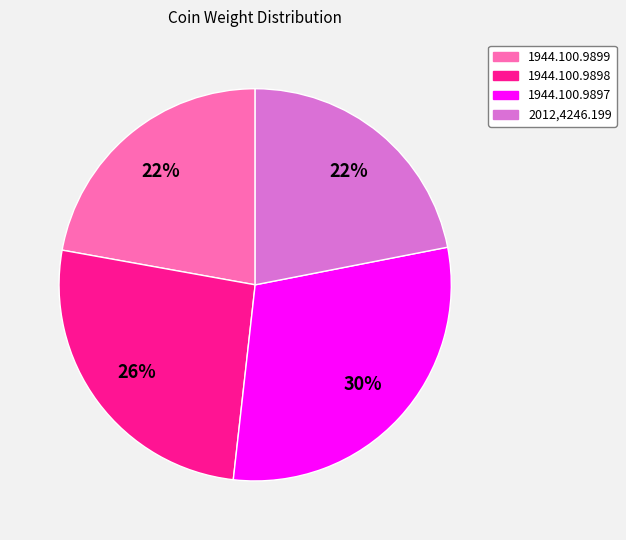

Is there a majority slice in this chart?

No